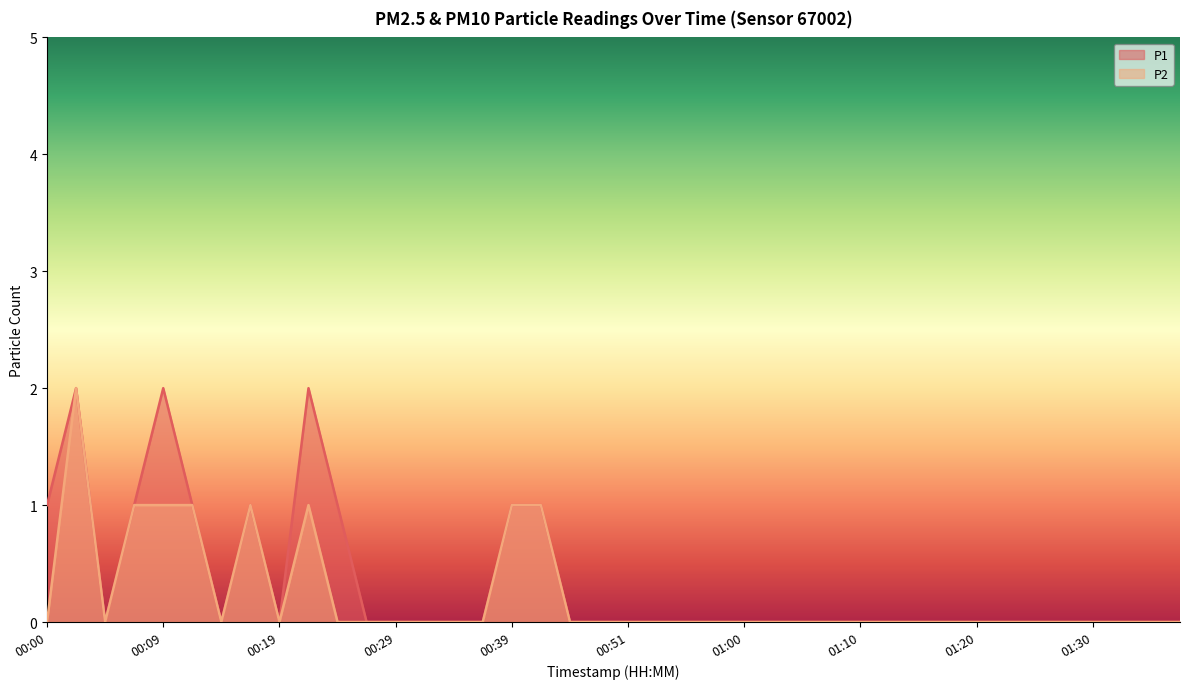

What is the difference between the maximum and minimum values in the P2 series?

2